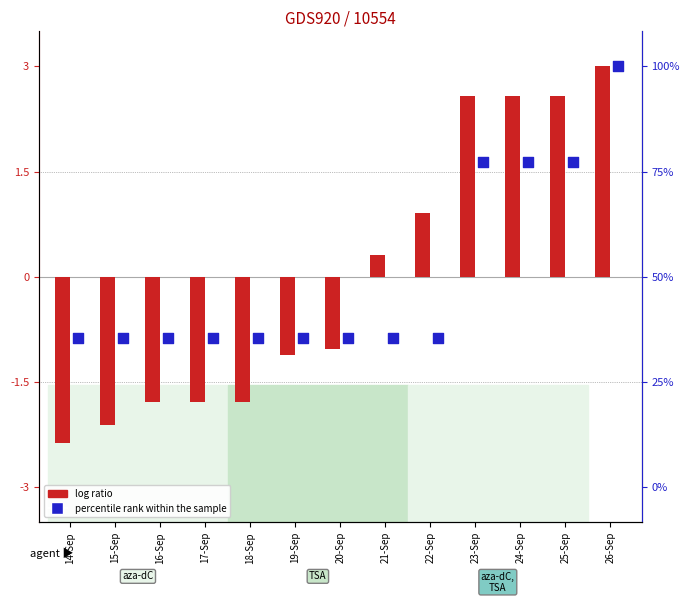

Is the value of log ratio at 17-Sep greater than the value of percentile rank within the sample at 24-Sep?

No